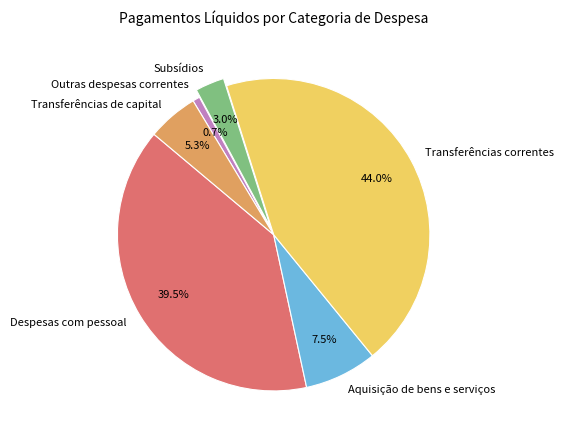

Does Outras despesas correntes account for over 50% of the chart?

No